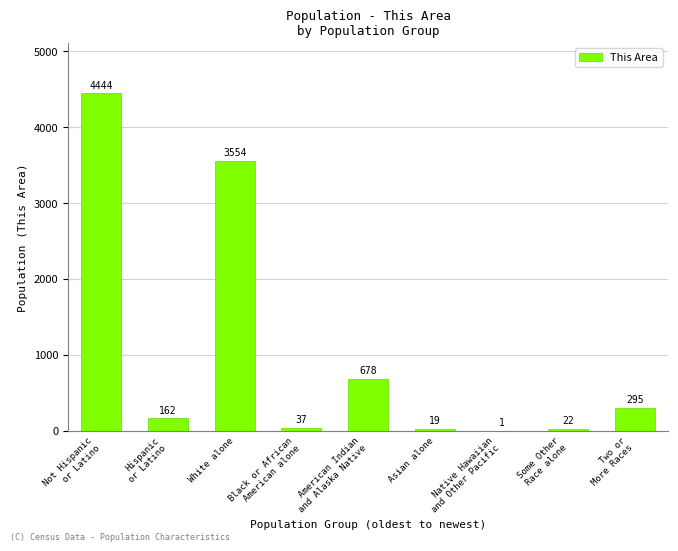

What is the greatest value displayed?

4444